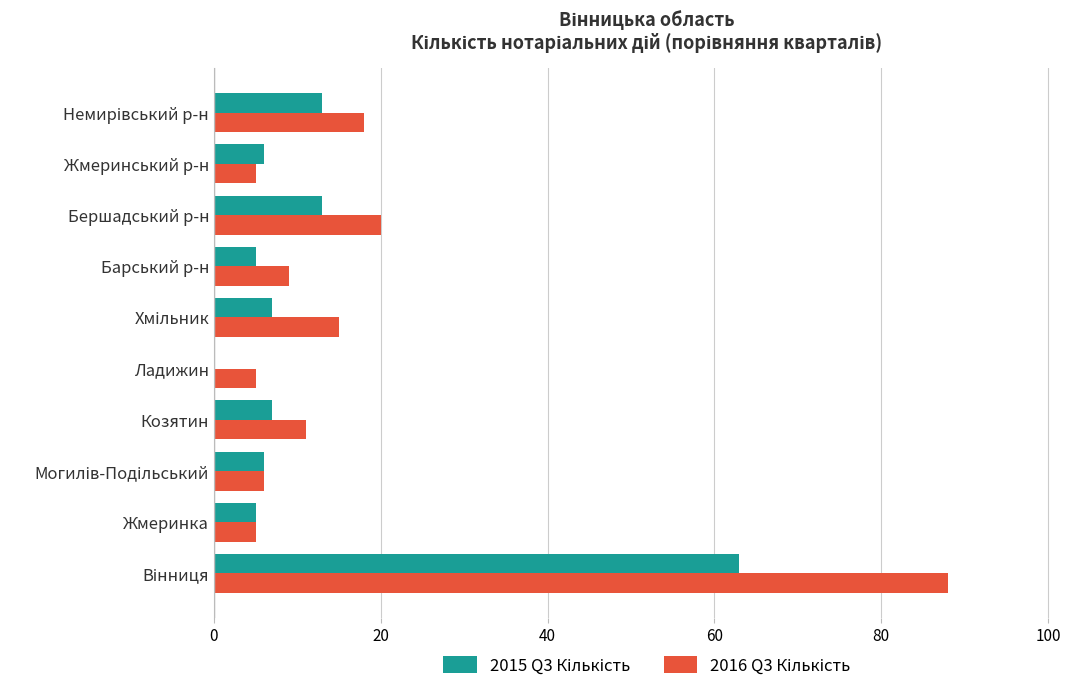

Which series has the largest total across all categories?

2016 Q3 Кількість